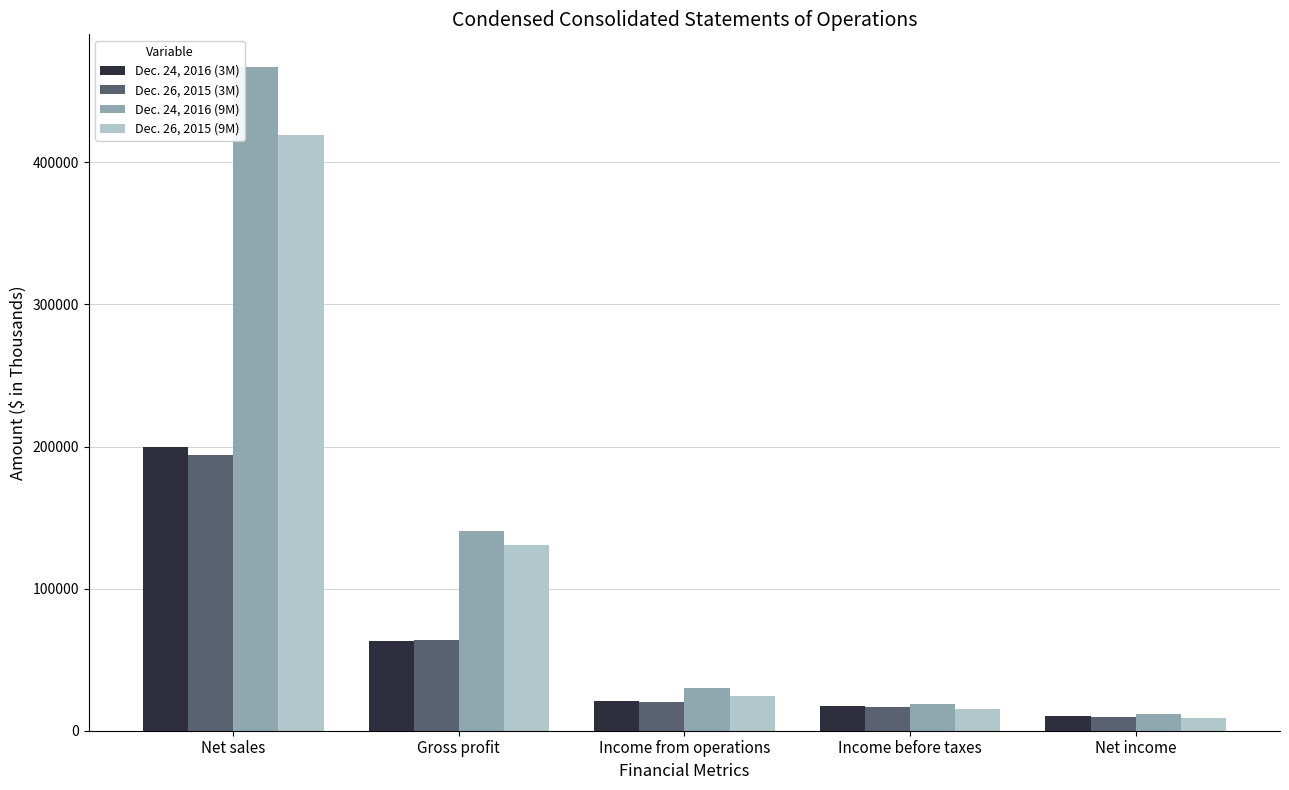

What is the label of the 5th bar from the right?

Net sales